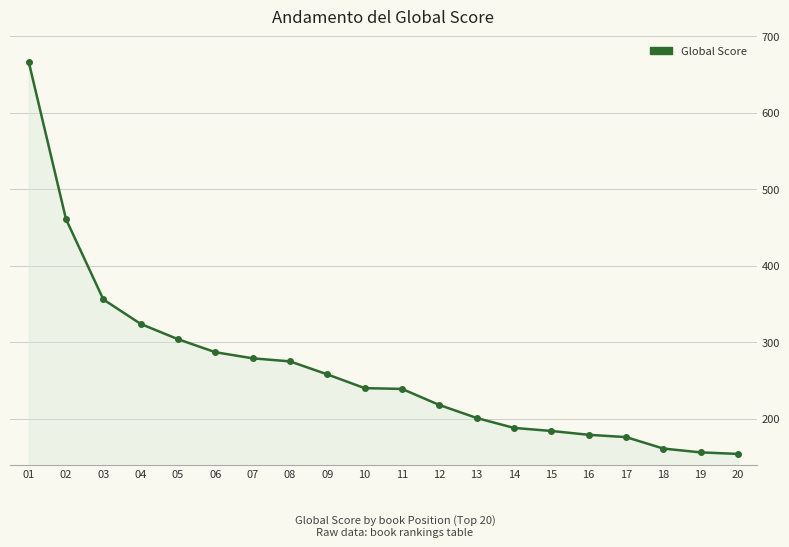

How many distinct data groups are displayed?

1